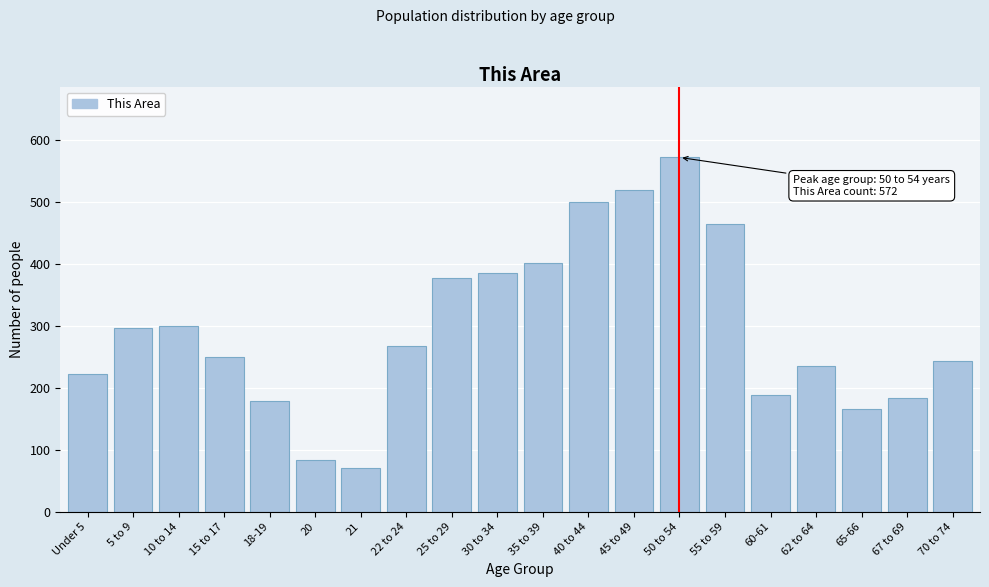

Reading left to right, list all the values displayed in this chart.

Under 5=223	5 to 9=297	10 to 14=300	15 to 17=249	18-19=178	20=83	21=71	22 to 24=267	25 to 29=378	30 to 34=385	35 to 39=402	40 to 44=500	45 to 49=520	50 to 54=572	55 to 59=465	60-61=189	62 to 64=235	65-66=165	67 to 69=183	70 to 74=244